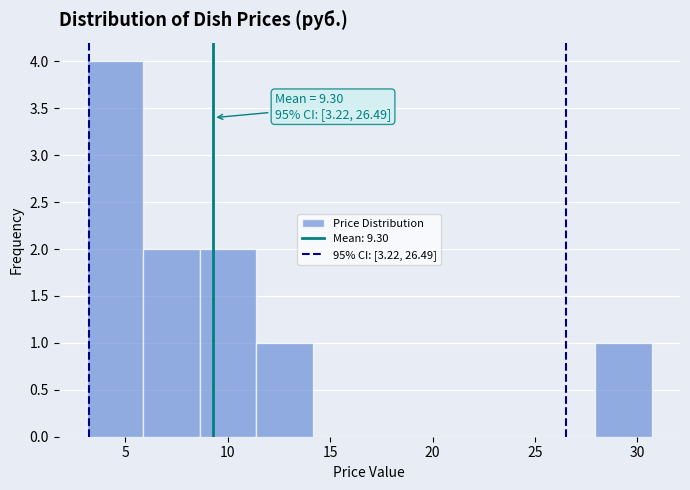

Over which range of the x-axis is the bar tallest?

3.0 to 6.0